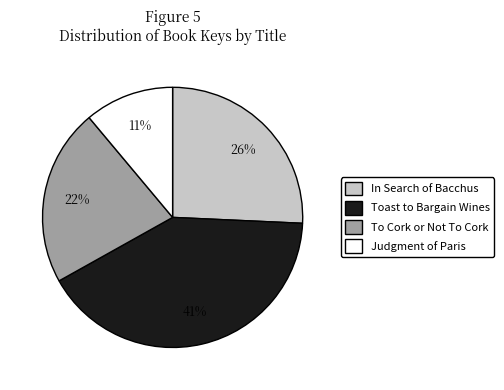

Between To Cork or Not To Cork and Judgment of Paris, which is larger?

To Cork or Not To Cork